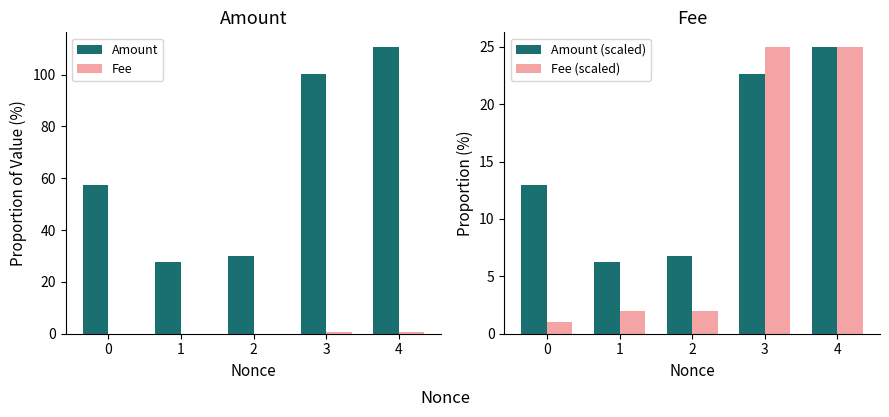

What value does the Amount (scaled) series have at 2?

6.8